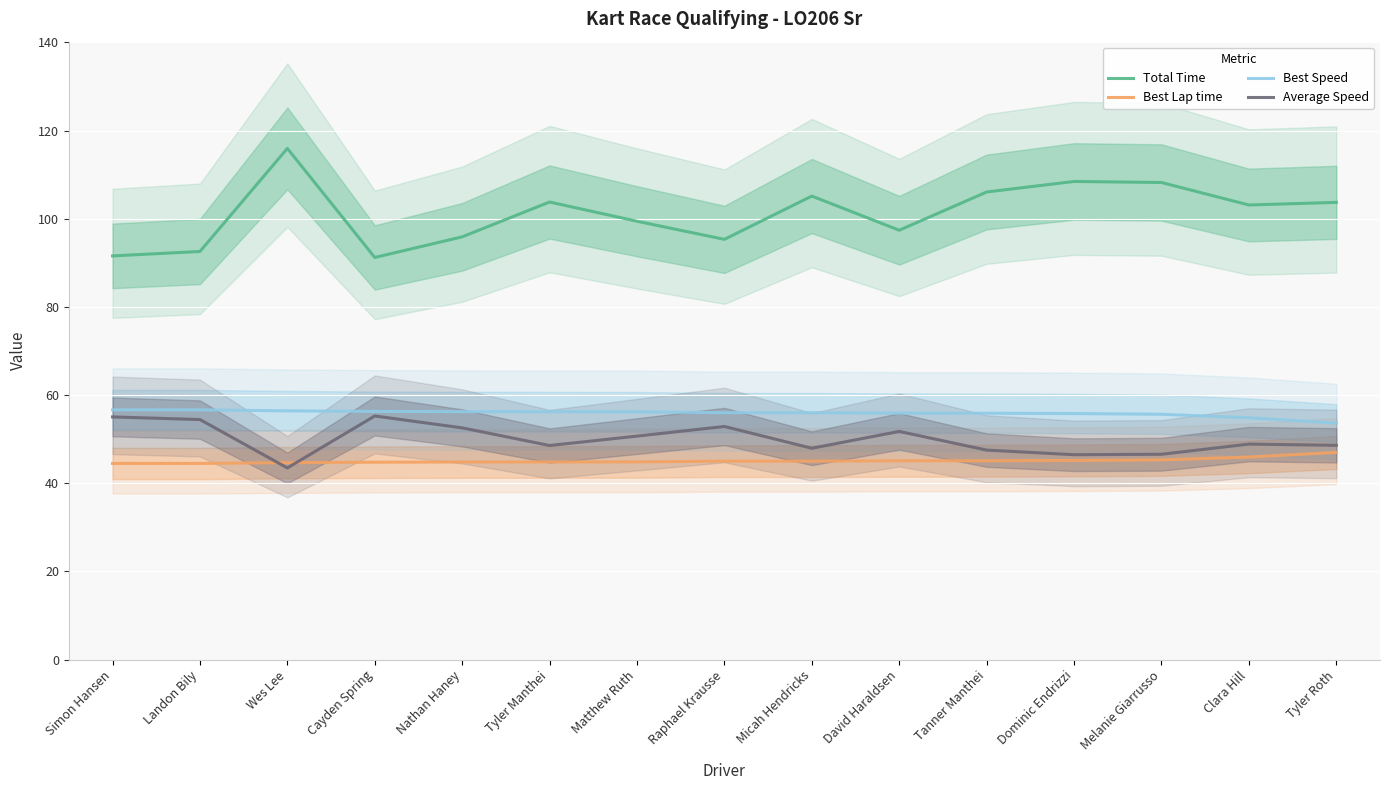

What is the sum of all Total Time values?

1517.9